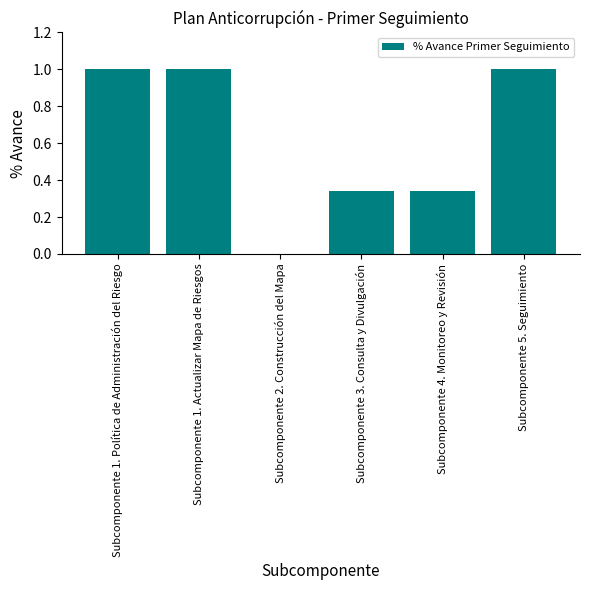

What is the maximum value shown in the chart?

1.0